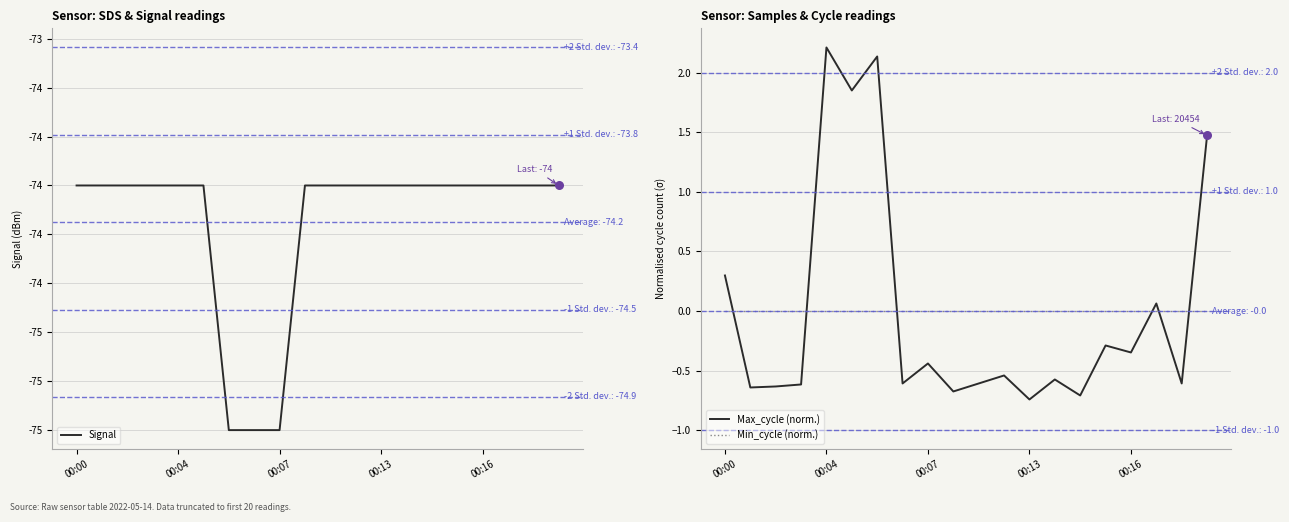

Which series reaches the maximum Y coordinate?

Max_cycle (norm.)